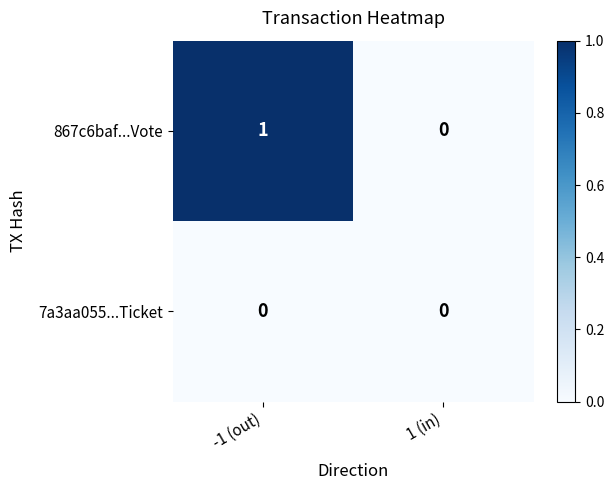

Reading left to right, extract all data points from this chart.

867c6baf...Vote: -1 (out)=1	1 (in)=0
7a3aa055...Ticket: -1 (out)=0	1 (in)=0